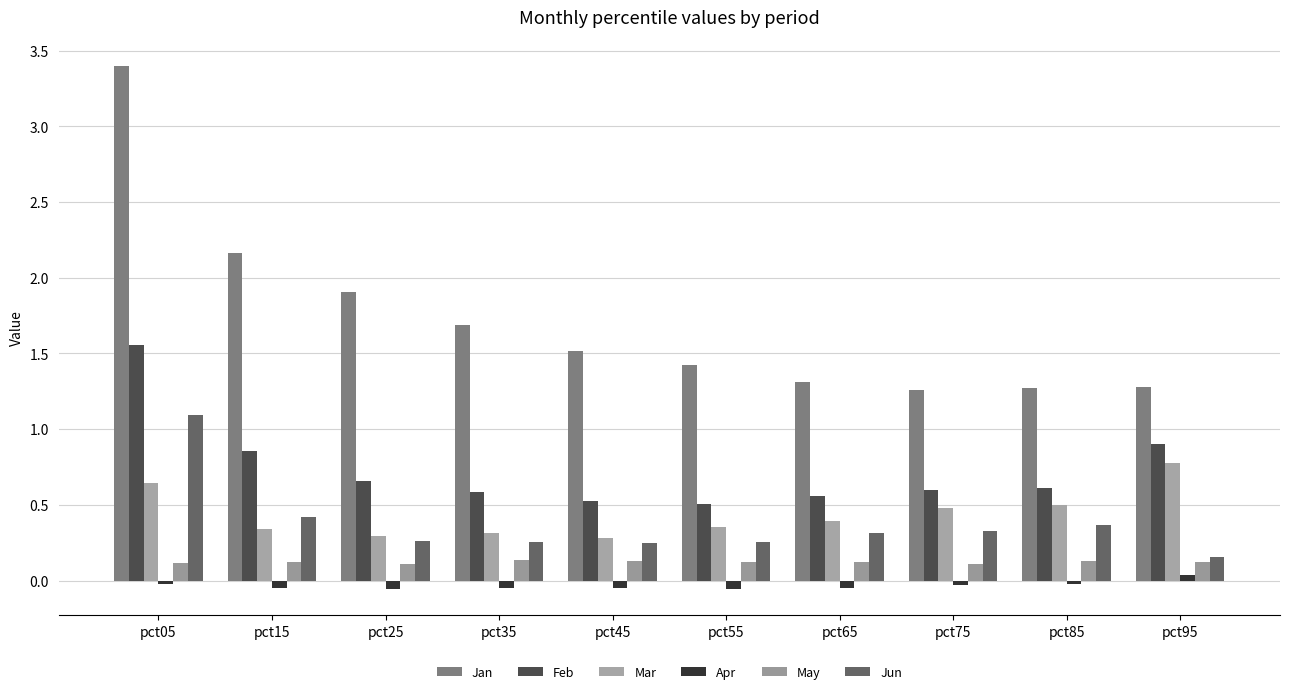

What is the difference between the maximum and minimum values in the Feb series?

1.1